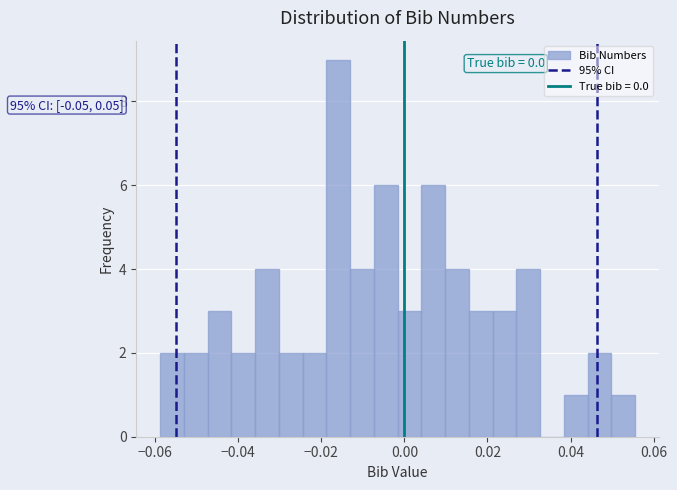

Read against the x-axis, roughly where is the centre of the tallest bar?

-0.016